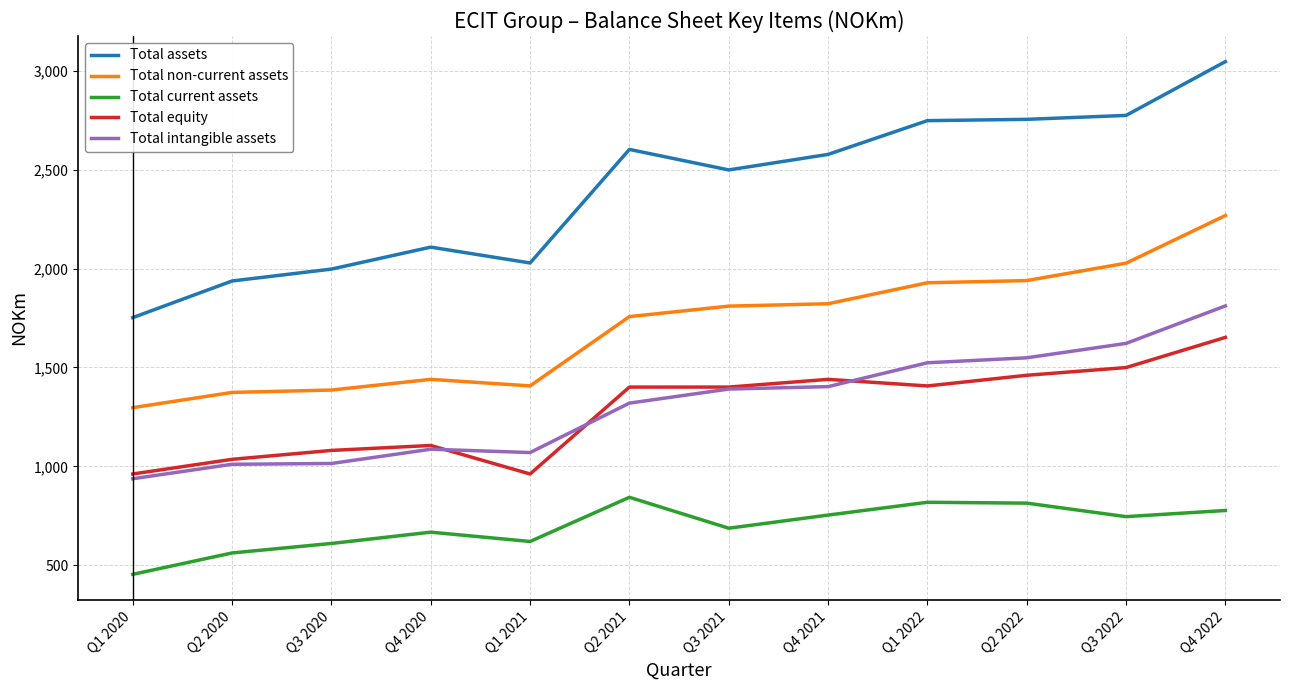

Rank the series by their maximum value, from highest to lowest.

Total assets, Total non-current assets, Total intangible assets, Total equity, Total current assets